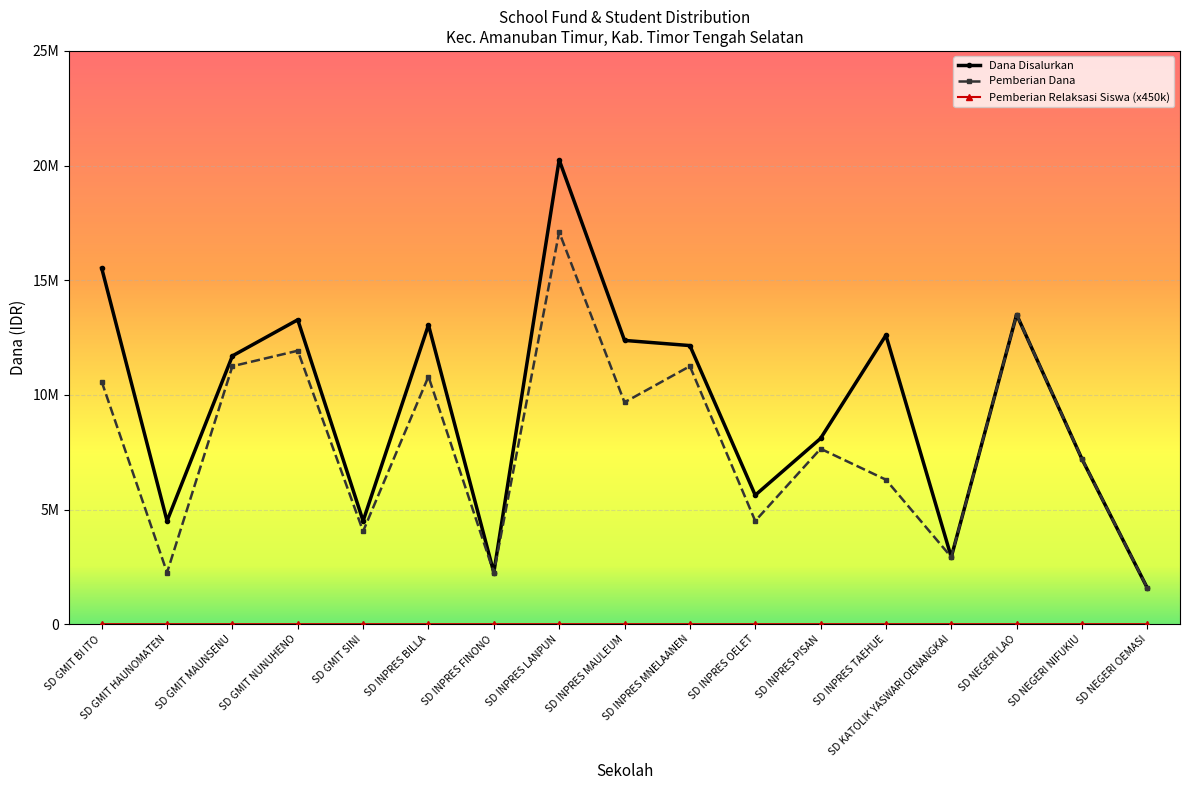

What is the value of the Dana Disalurkan point at the 8th from the left?

20250000